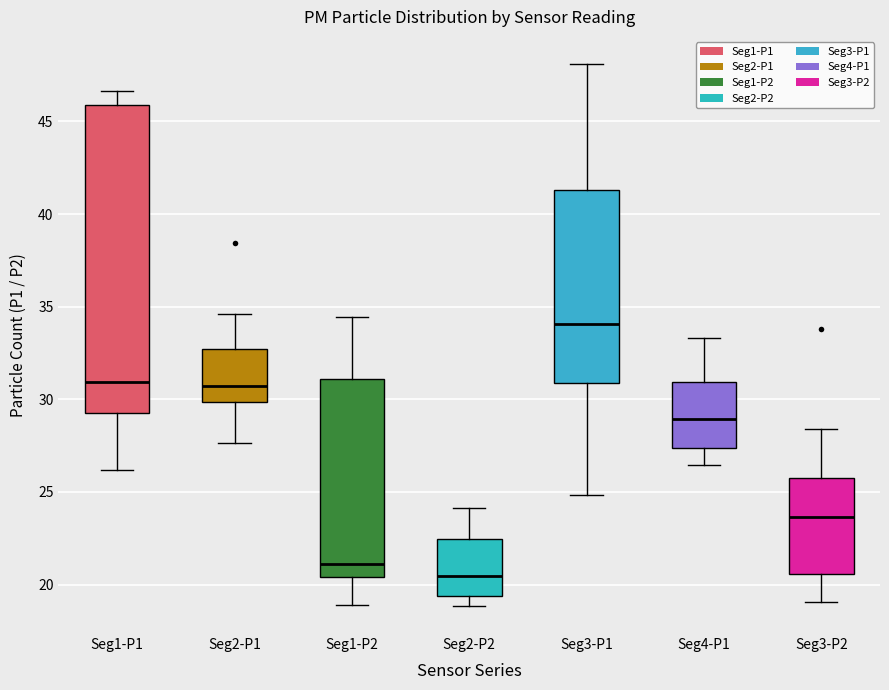

Reading left to right, transcribe this box plot: for each box, give where its median line is, the range the box spans, and where its two whiskers end, as read against the y-axis. The values are not printed on the chart, so give them approximately, as read against the axis.

Seg1-P1: median 31.0, box 29.0 to 46.0, whiskers 26.0 to 46.5
Seg2-P1: median 30.5, box 30.0 to 32.5, whiskers 27.5 to 34.5
Seg1-P2: median 21.0, box 20.5 to 31.0, whiskers 19.0 to 34.5
Seg2-P2: median 20.5, box 19.5 to 22.5, whiskers 19.0 to 24.0
Seg3-P1: median 34.0, box 31.0 to 41.5, whiskers 25.0 to 48.0
Seg4-P1: median 29.0, box 27.5 to 31.0, whiskers 26.5 to 33.5
Seg3-P2: median 23.5, box 20.5 to 26.0, whiskers 19.0 to 28.5